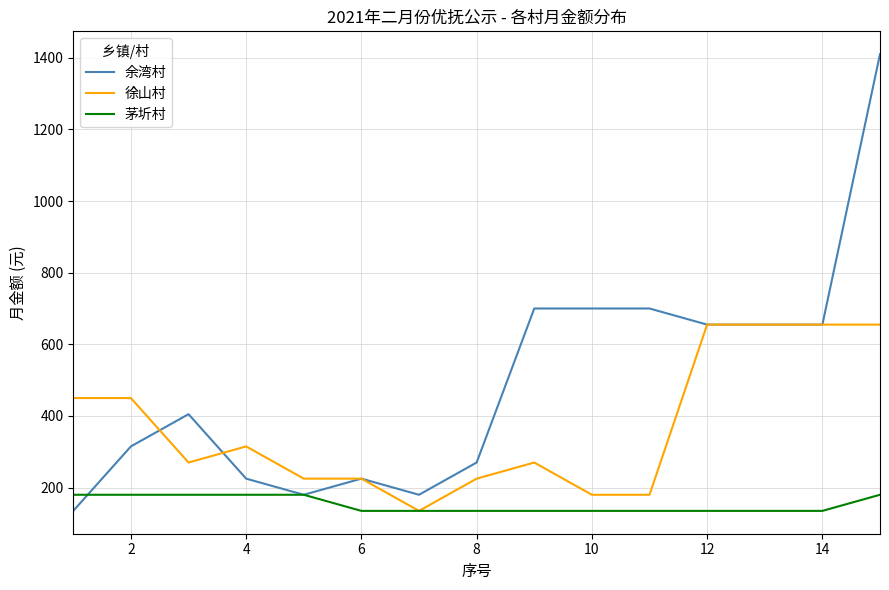

Which series has the widest spread of values?

余湾村